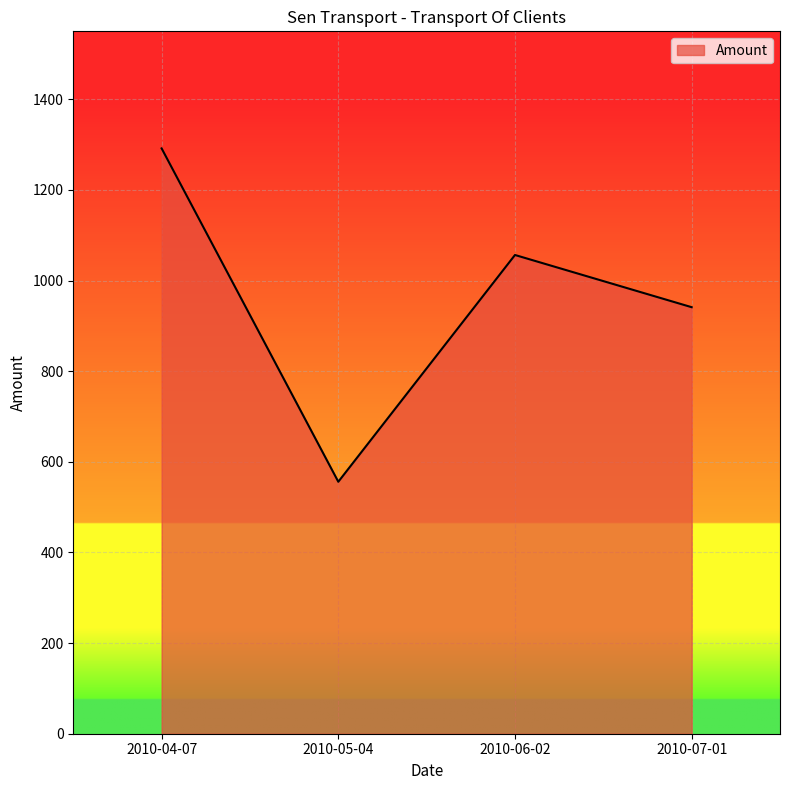

At which category does the data reach its first local valley?

2010-05-04